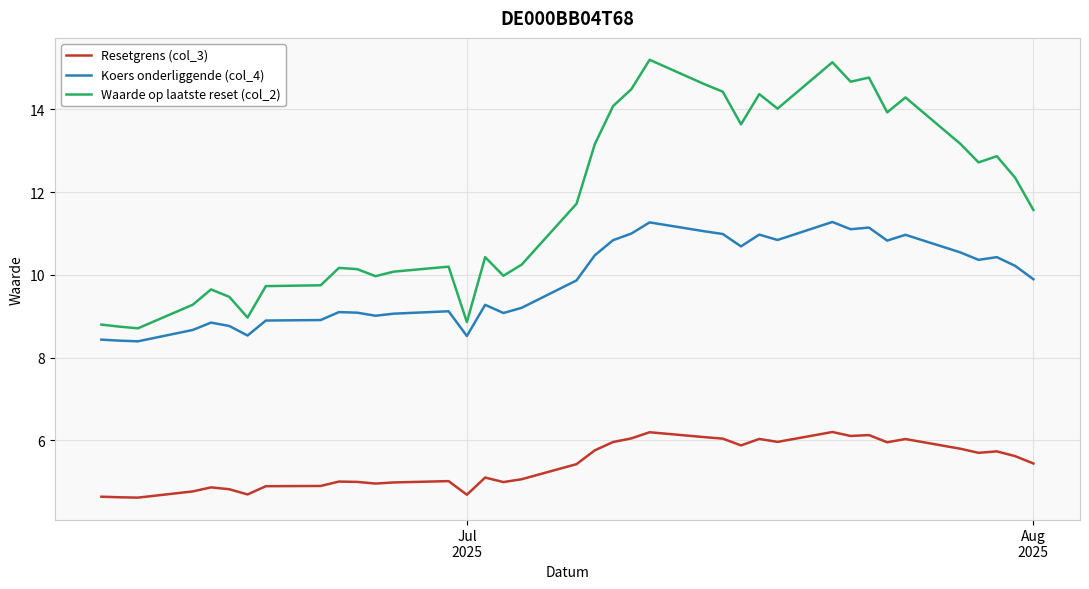

Which series has the largest total across all categories?

Waarde op laatste reset (col_2)